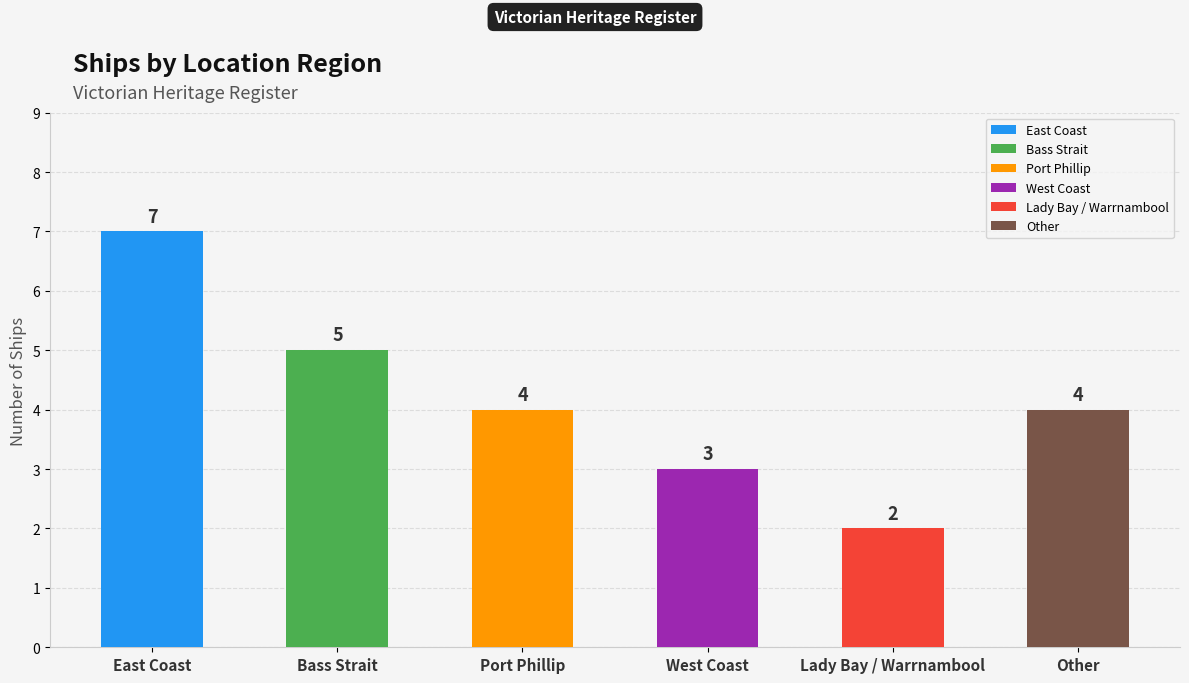

Are the bars grouped side by side (vs. stacked)?

No